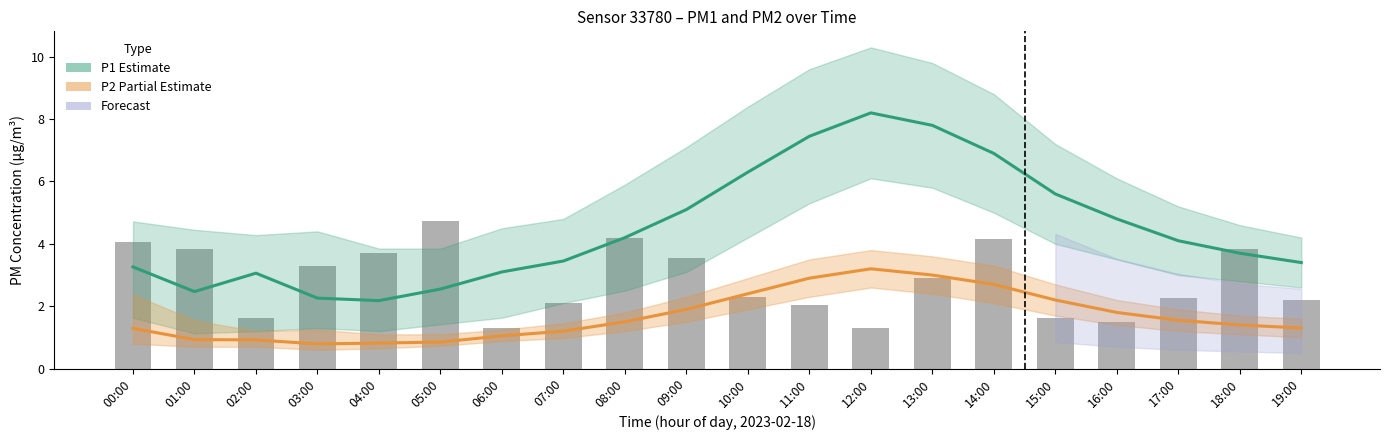

What is the label of the 19th bar from the left?

18:00